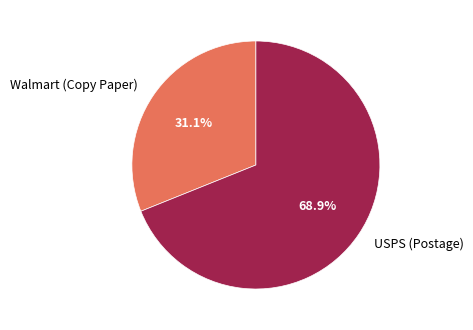

The Walmart (Copy Paper) slice represents 21% of the pie. True or false?

False